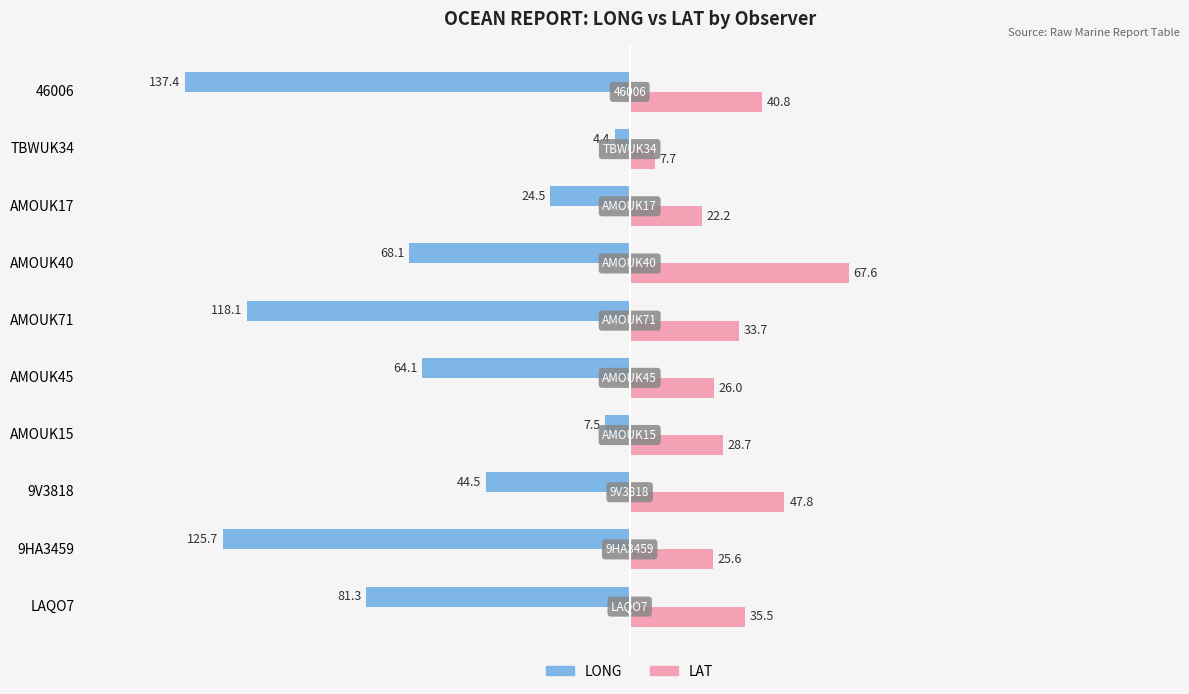

What are all the series names shown in the legend?

LONG, LAT